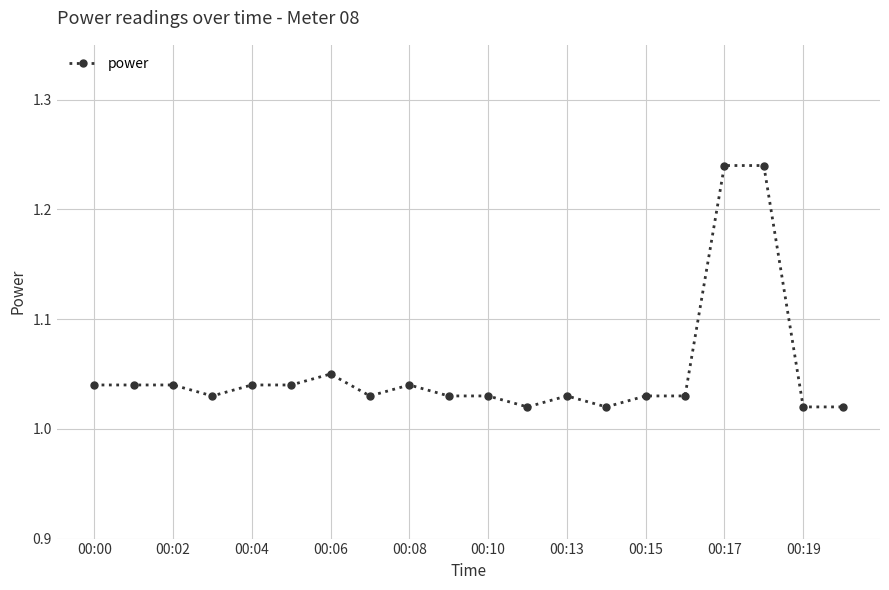

What is the difference between the second highest and second lowest values?

0.2